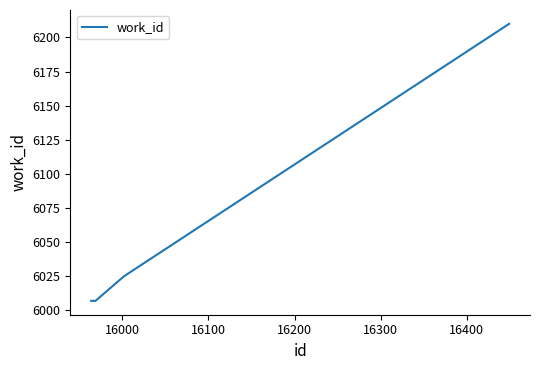

What is the average value?

6044